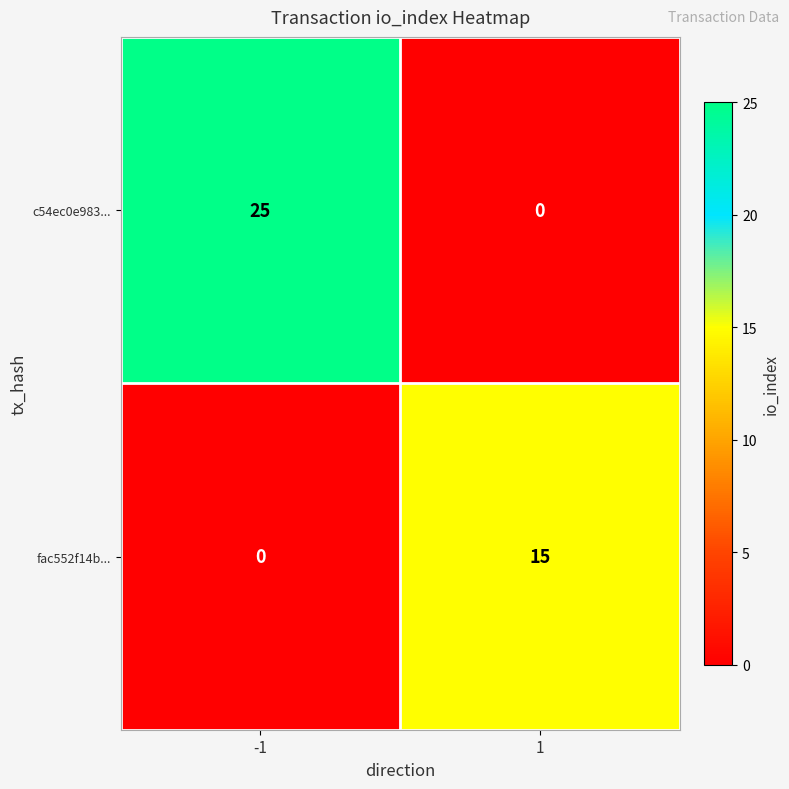

True or false: fac552f14b... has a value of 7 at 1.

False